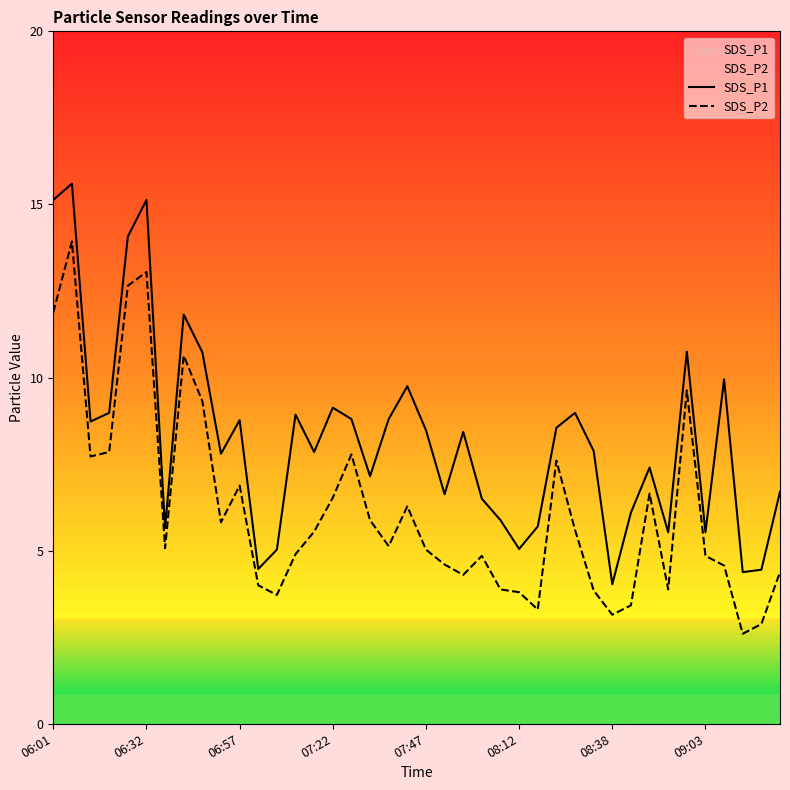

What is the minimum value shown in the chart?

2.6